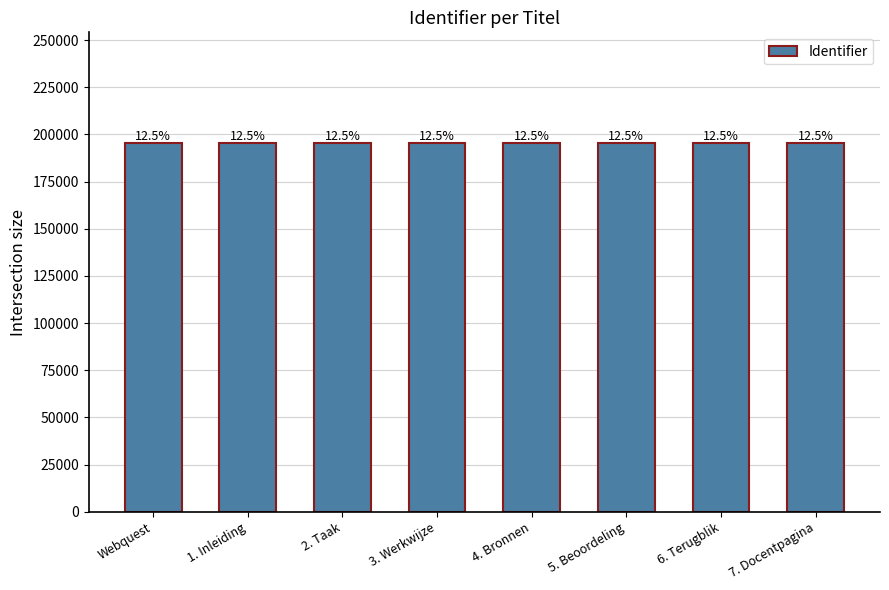

How many bars are there in total?

8